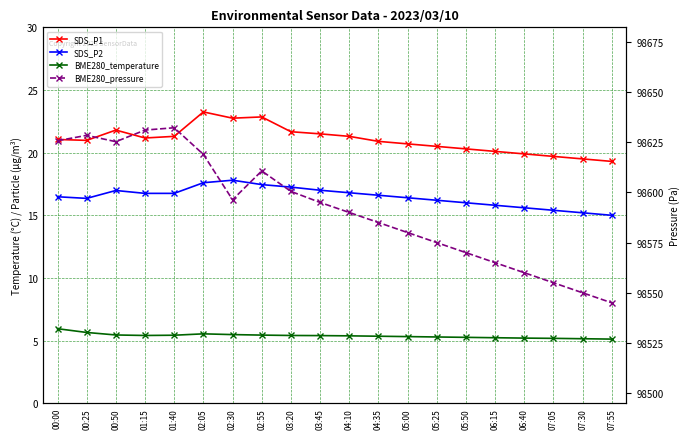

Rank the series at 04:35 from lowest to highest value.

BME280_temperature, SDS_P2, SDS_P1, BME280_pressure